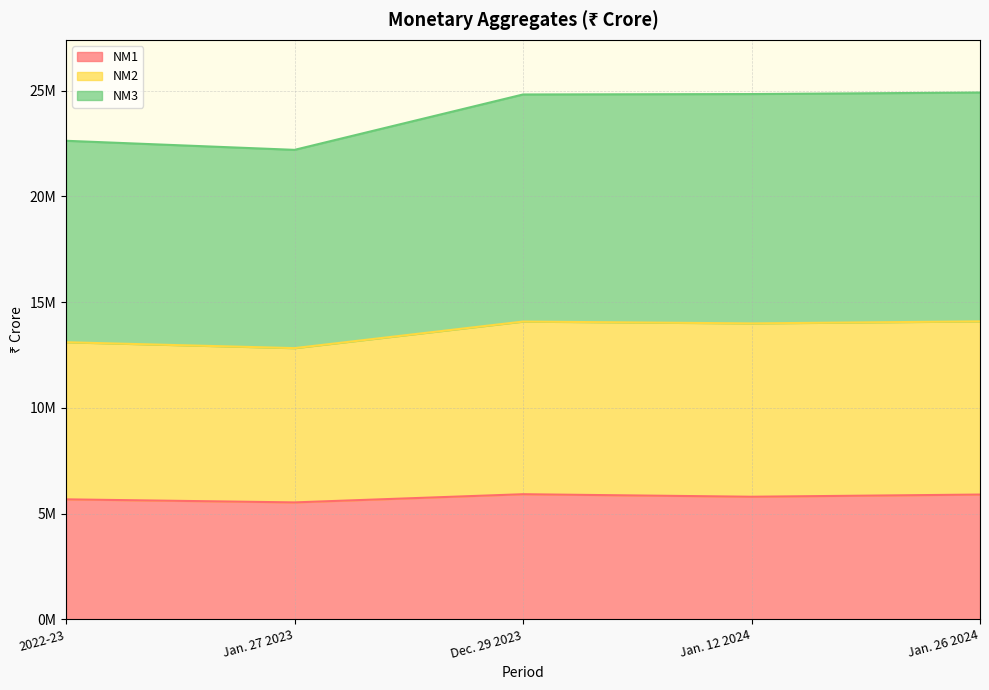

What value does the NM3 series have at Jan. 27 2023, to the nearest 50?

22199200